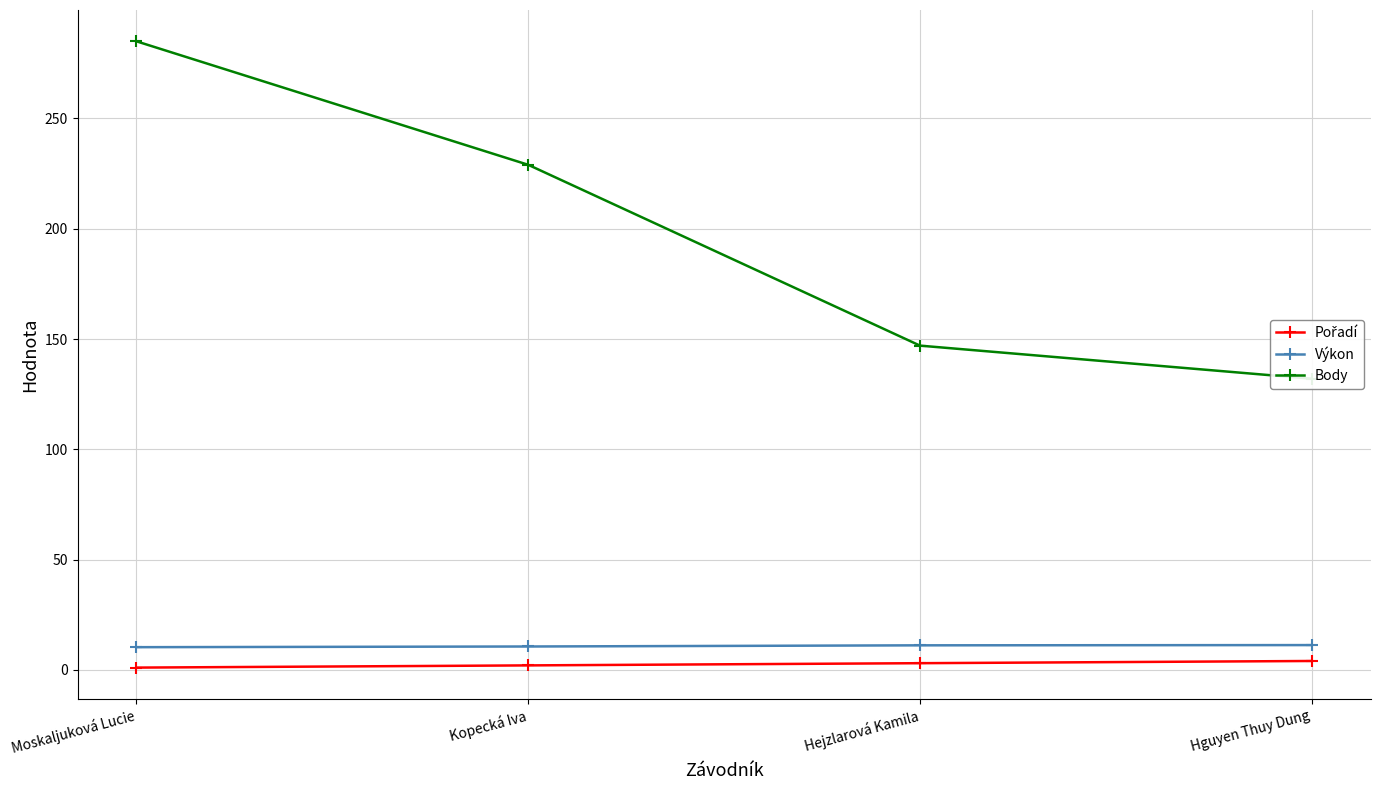

At which category does the chart reach its peak across all series?

Moskaljuková Lucie